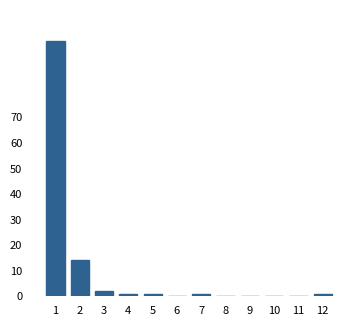

Is it true that the value at 11 is -68?

False